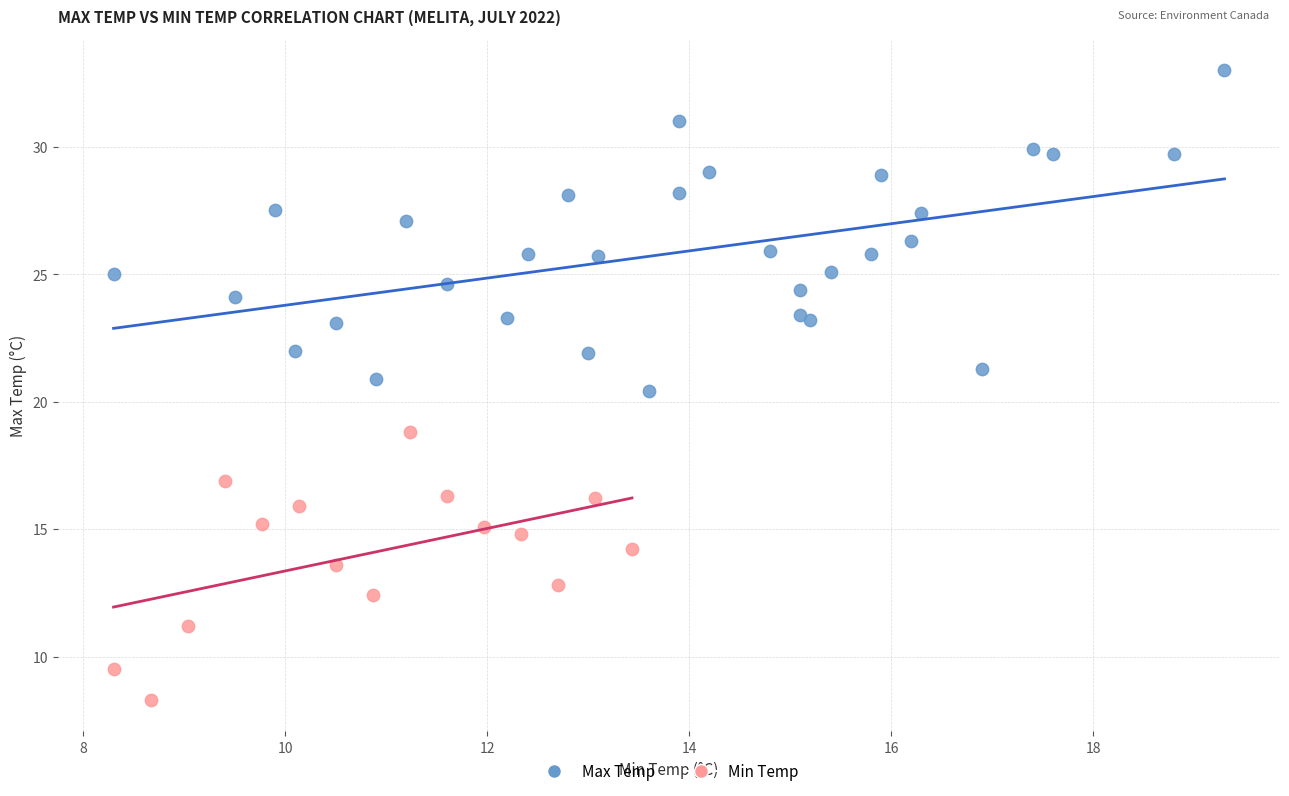

Which series contains the highest Y value?

Max Temp